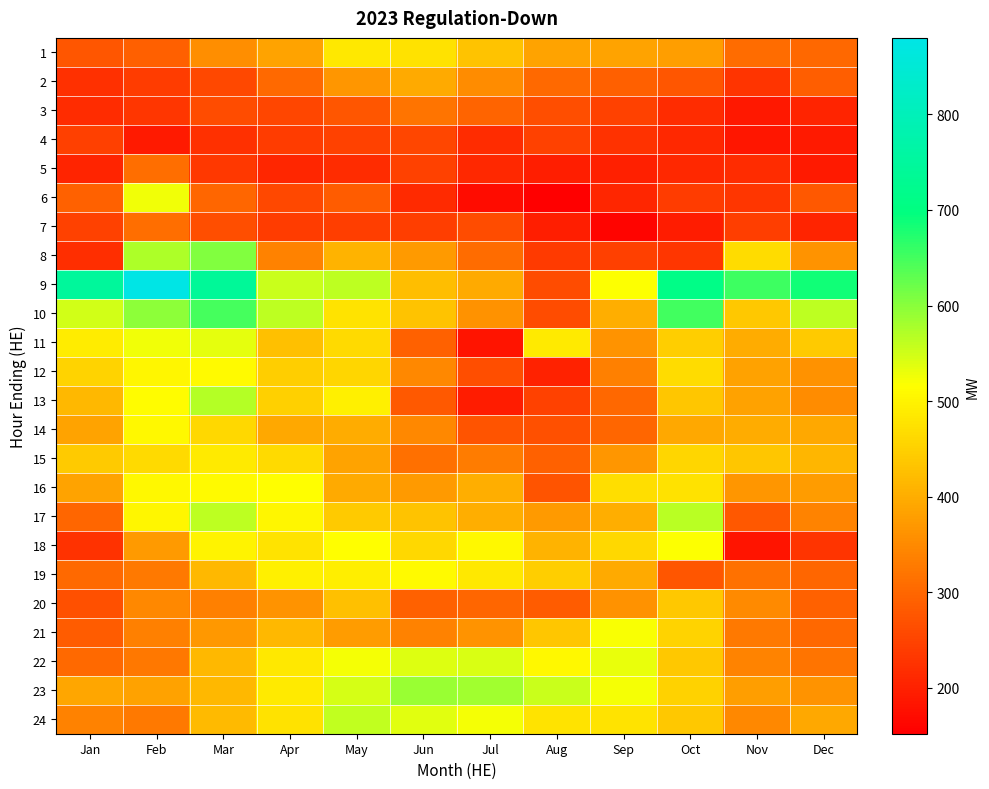

Between Feb and Nov, which is larger?

Nov